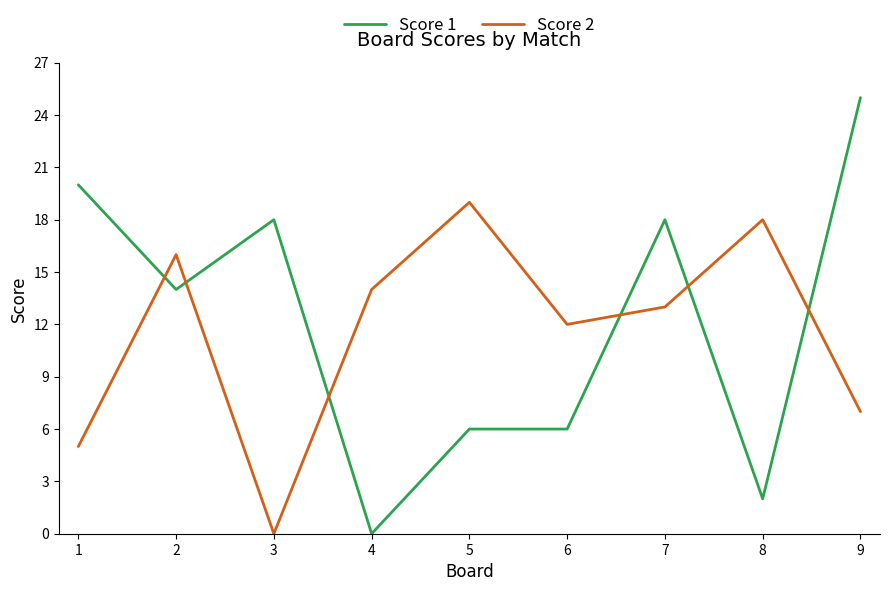

The Score 2 series shows 7 at 1. True or false?

False